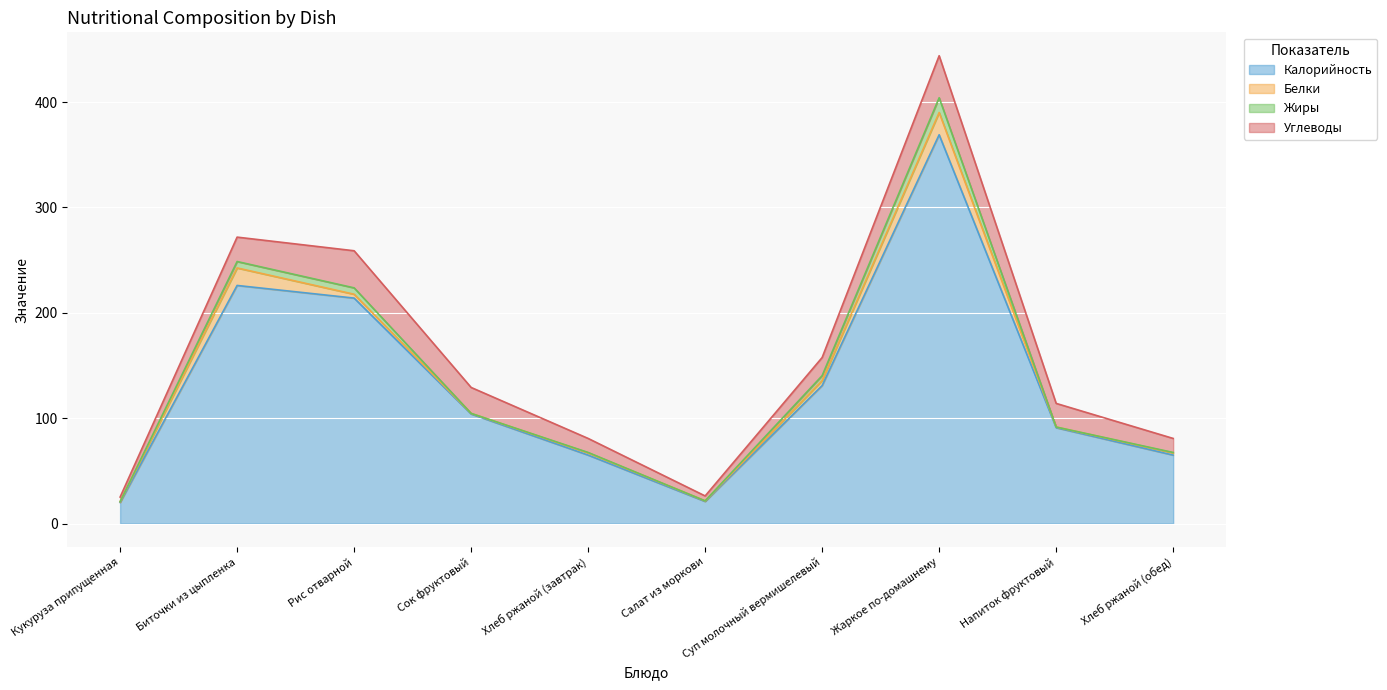

How many lines are shown in the chart?

4